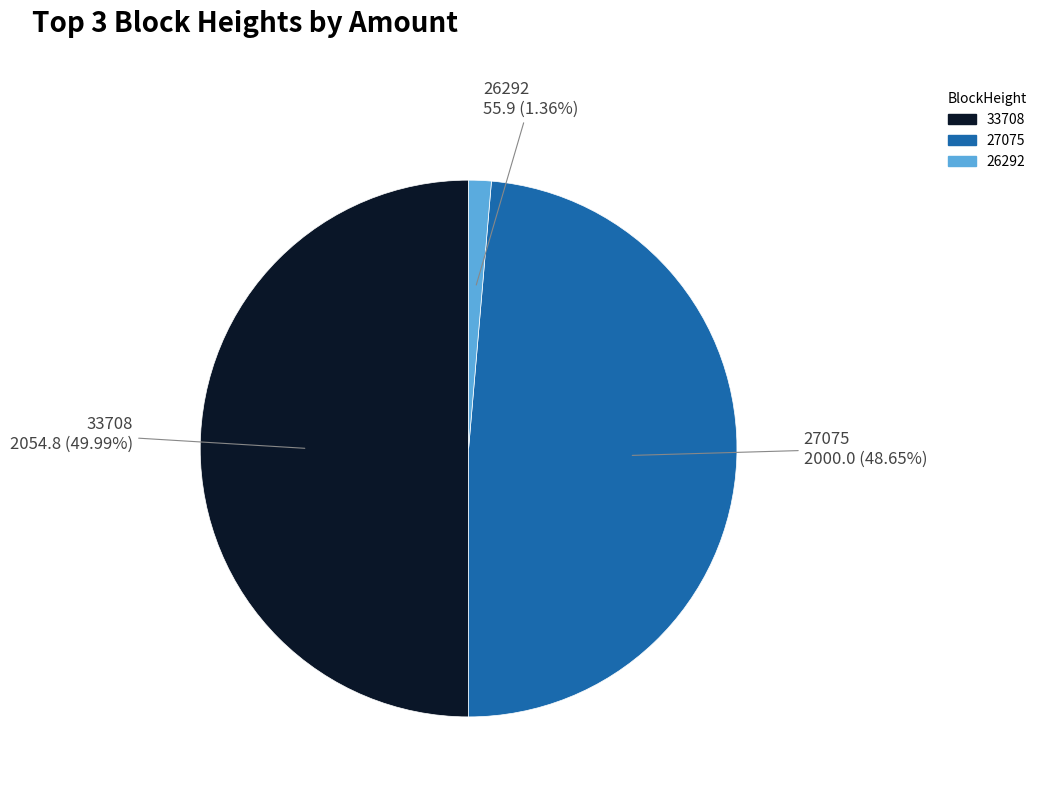

Is 26292 the majority of the pie?

No